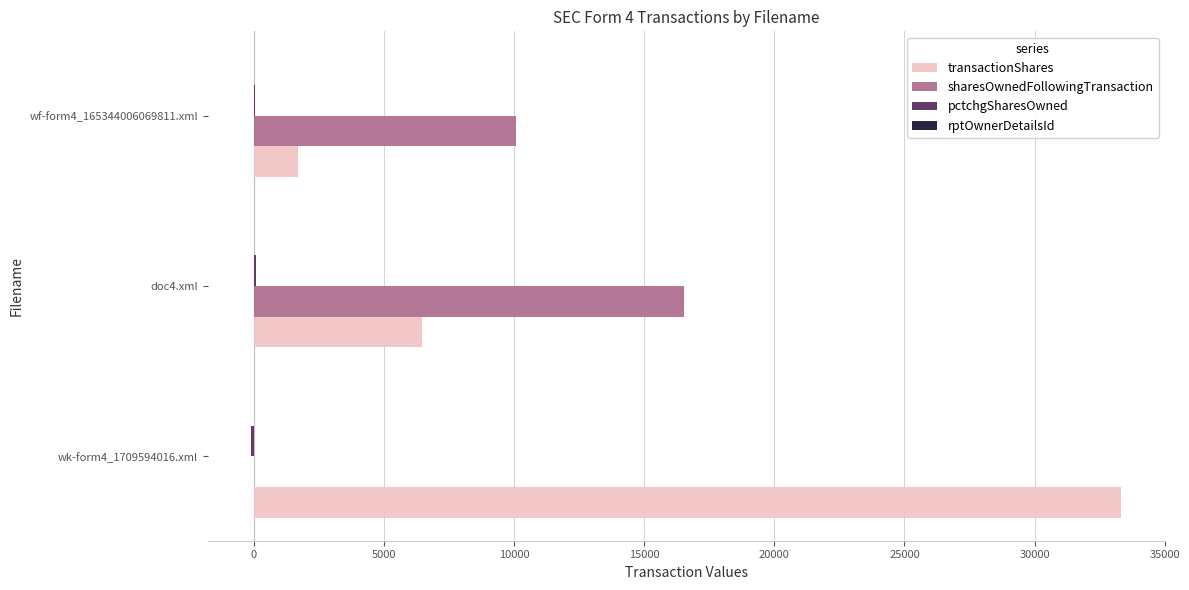

At which category is the sum across all series the highest?

wk-form4_1709594016.xml